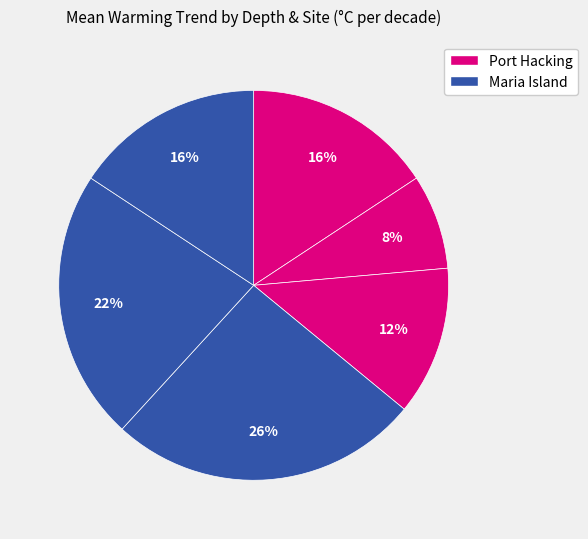

How many slices are in this pie chart?

6